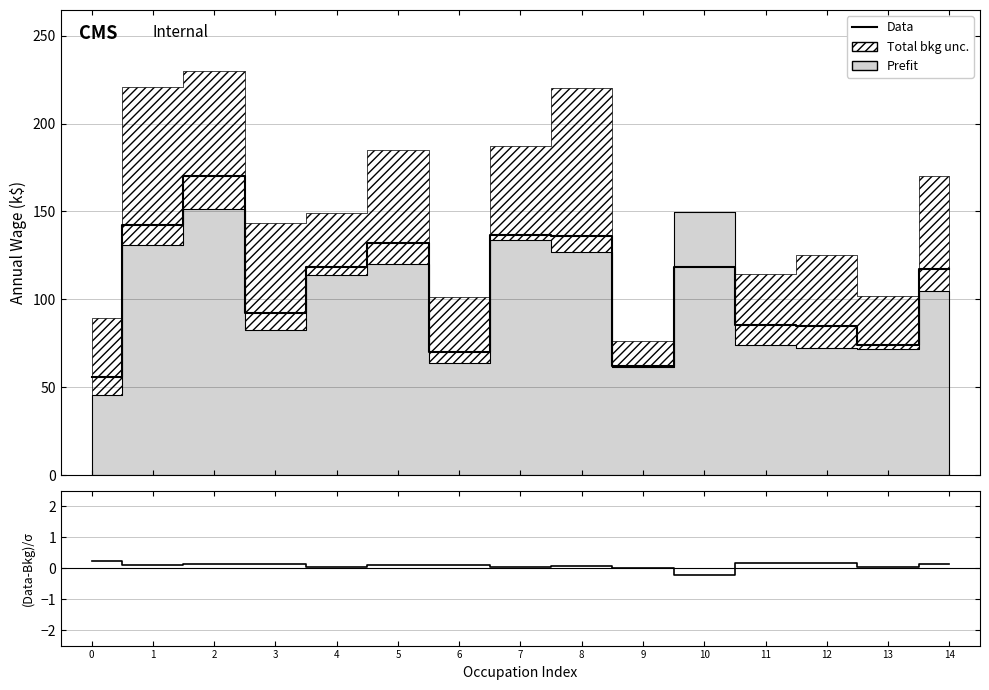

How many interior local valleys does the (Data-Bkg)/σ series have?

5